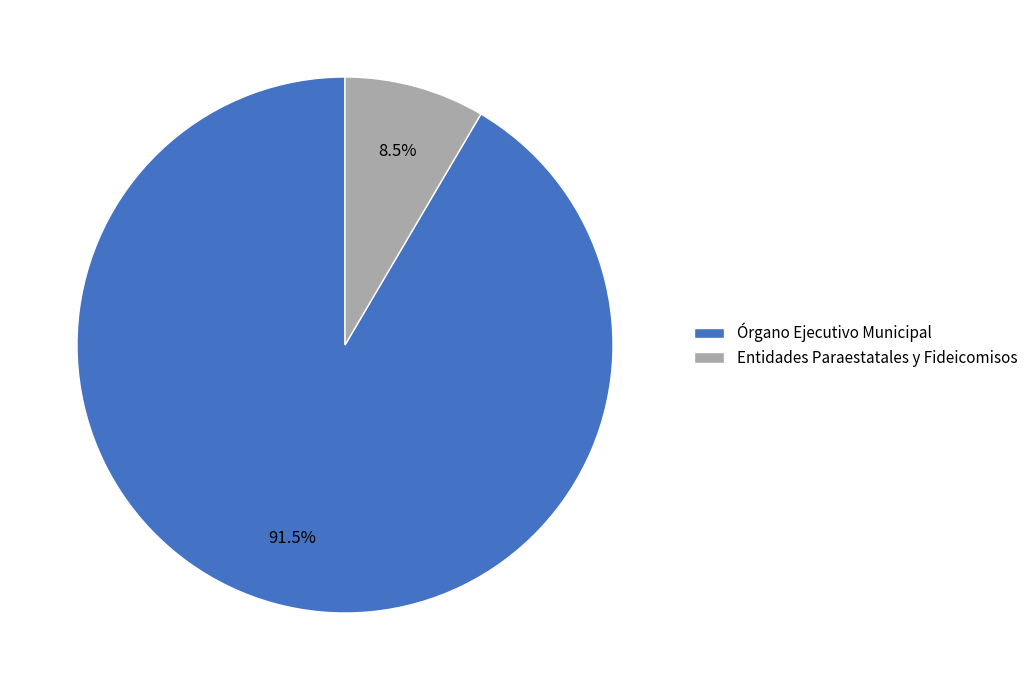

Is there a majority slice in this chart?

Yes